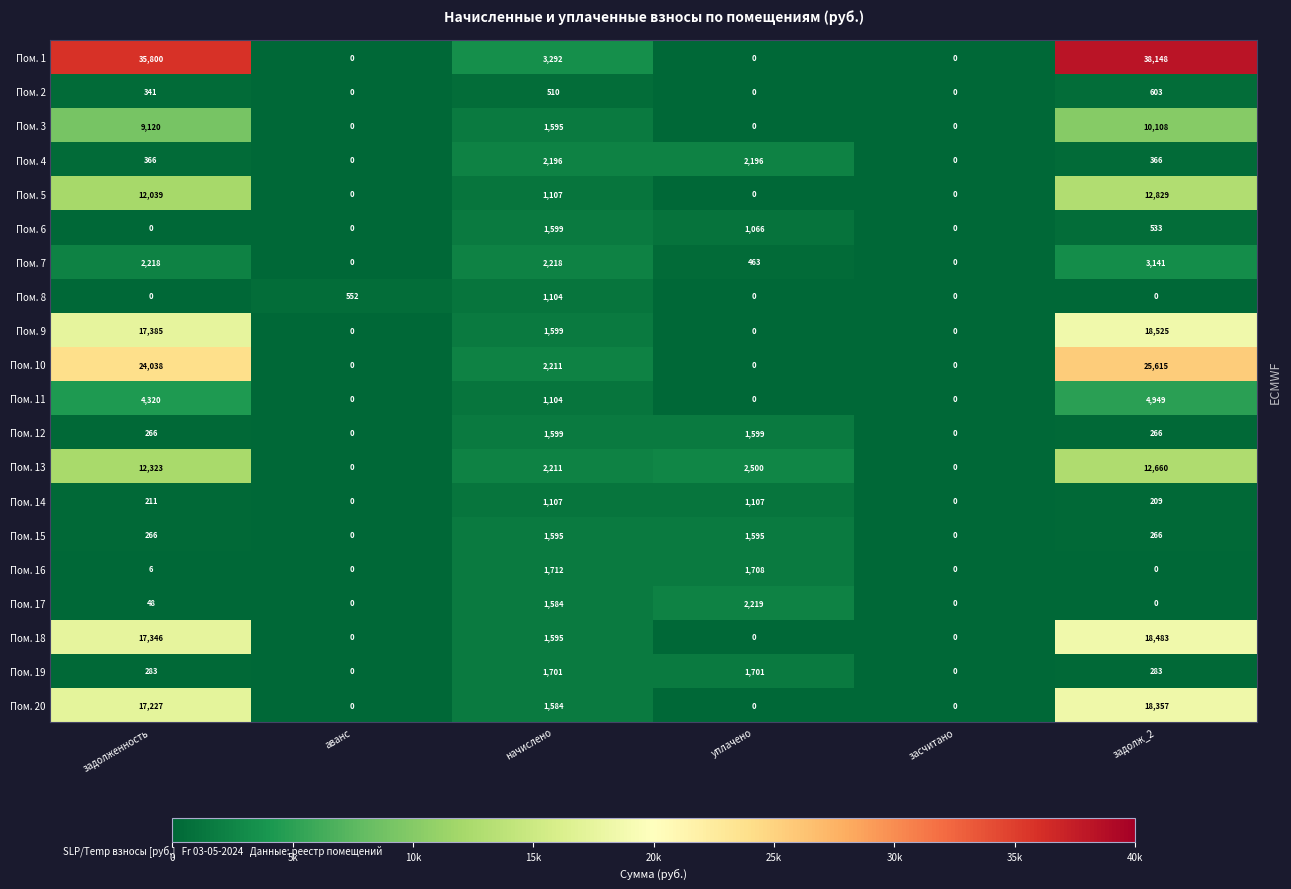

The value of Пом. 7 at задолженность is 2218. True or false?

True